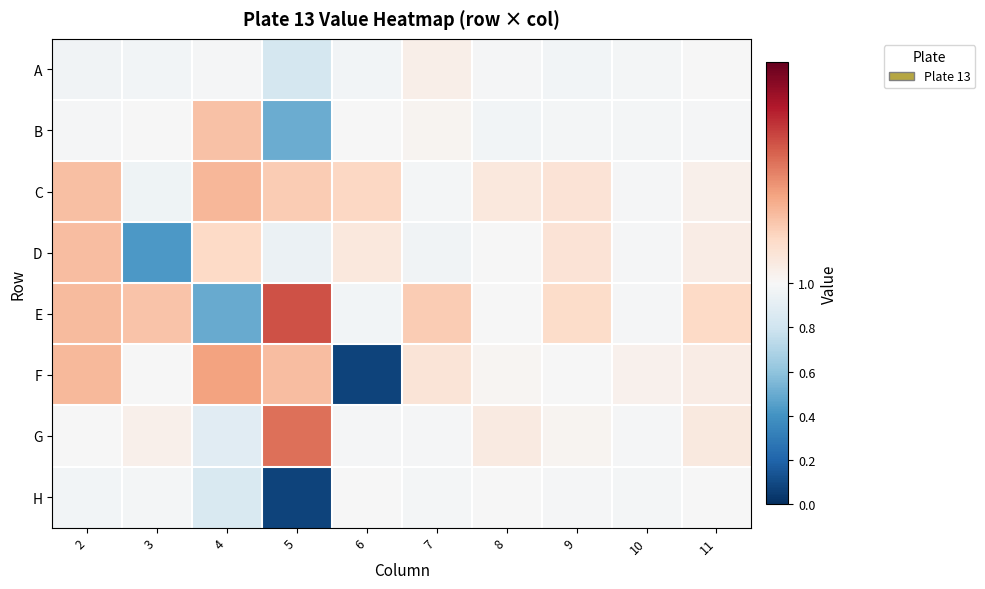

At which category does the chart reach its minimum across all series?

6